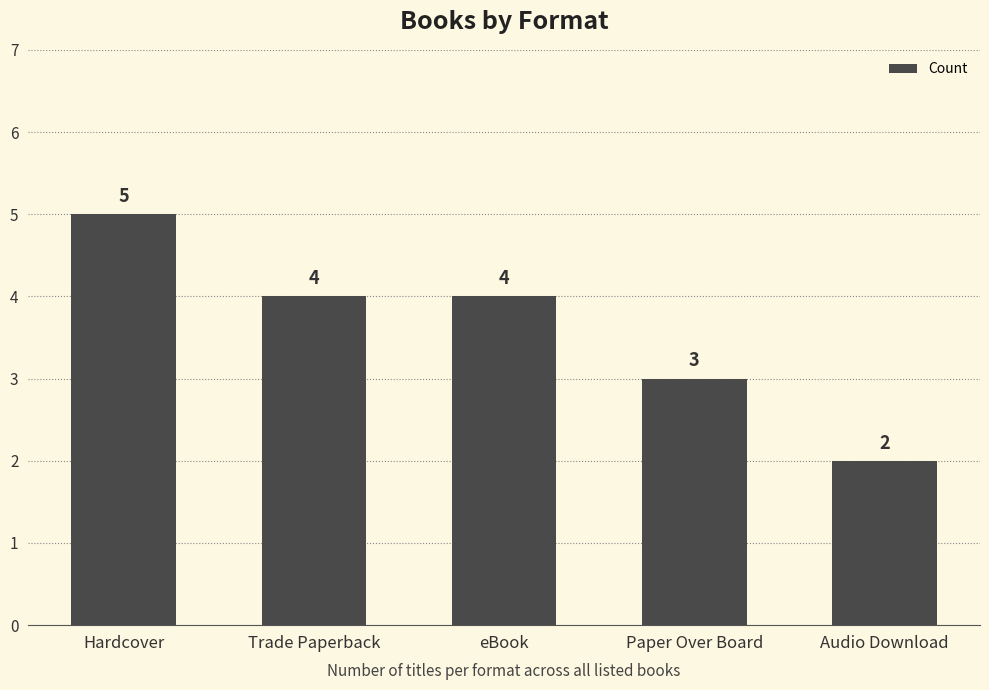

True or false: the data shows 4 at eBook.

True